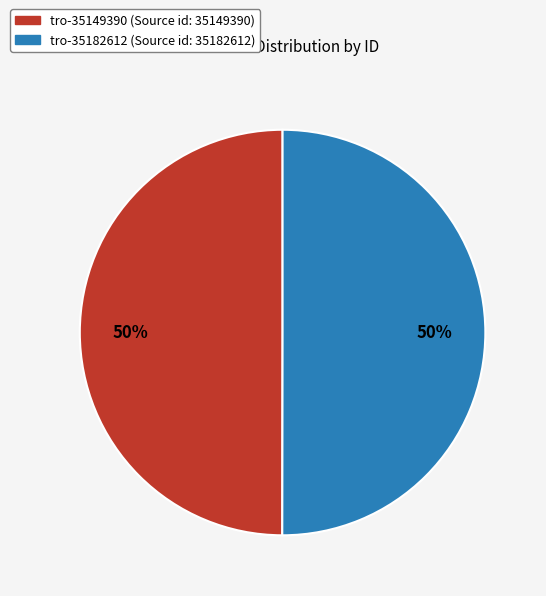

Count the number of slices in the pie.

2